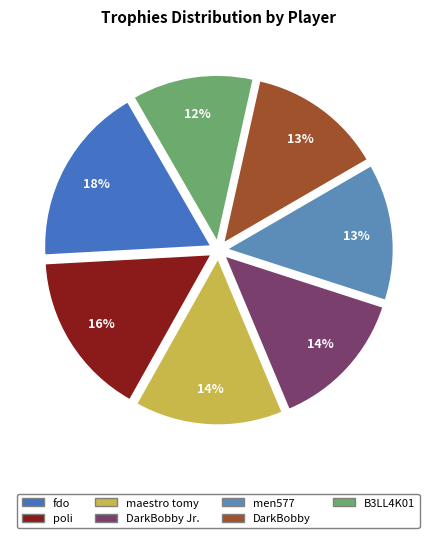

What percentage is the DarkBobby Jr. slice, to the nearest percent?

14%